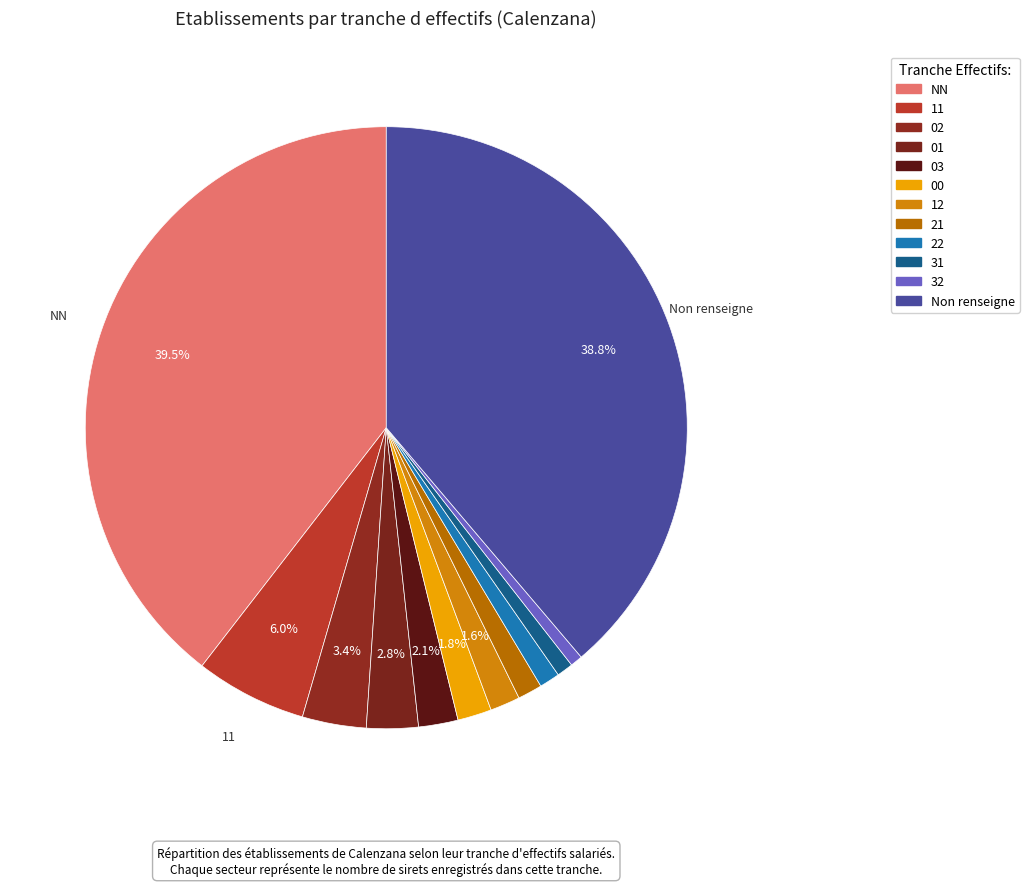

How many slices are in this pie chart?

12